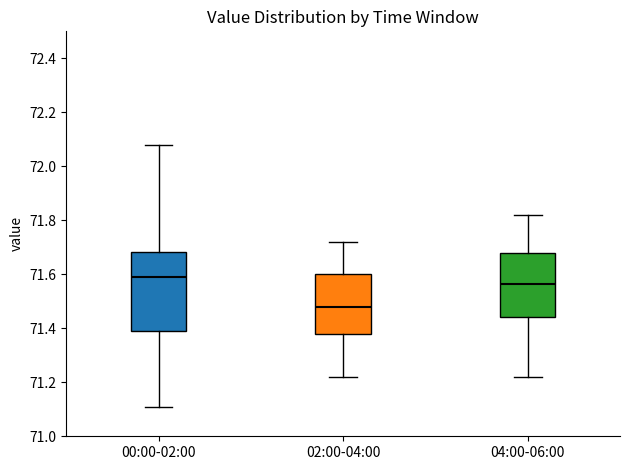

Where does the median line of the box for 00:00-02:00 sit on the y-axis? The values are not printed on the chart, so give them approximately, as read against the axis.

71.60